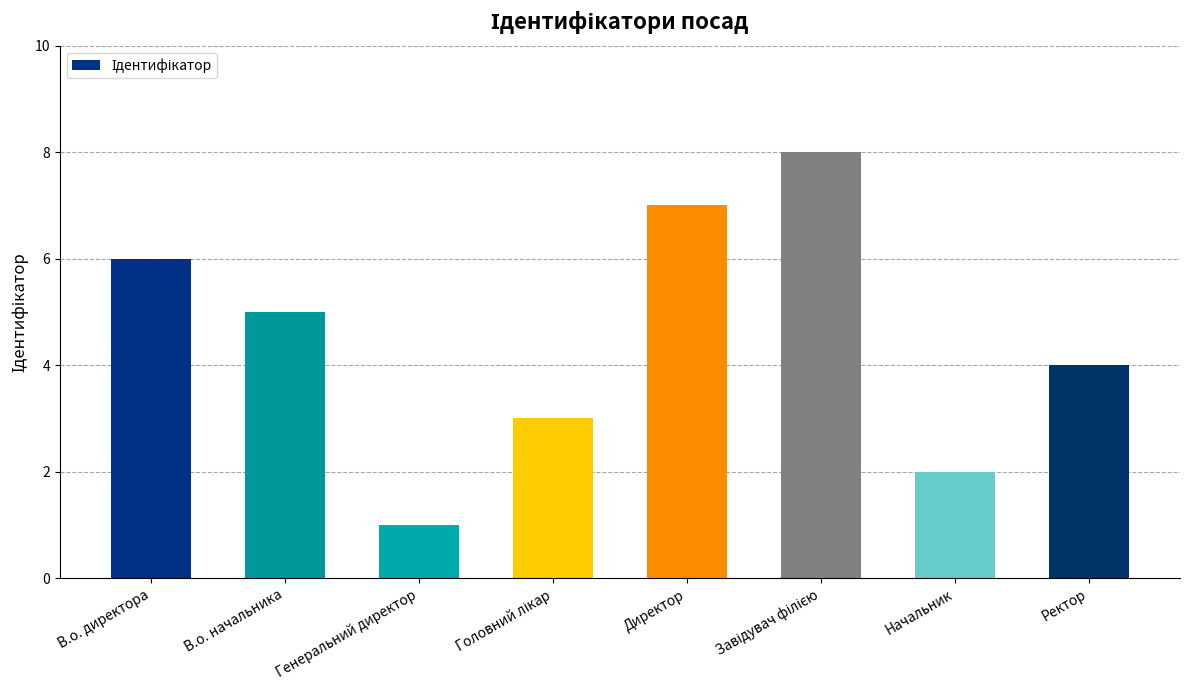

The chart shows a value of 6 at В.о. директора. True or false?

True